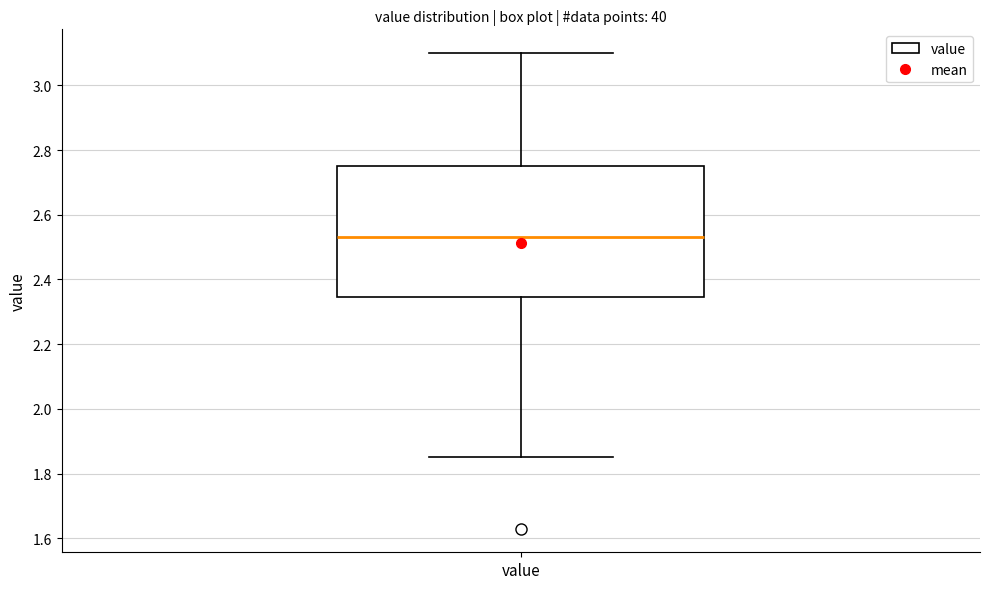

Transcribe this box plot: give where the median line is, the range the box spans, and where the two whiskers end, as read against the y-axis. The values are not printed on the chart, so give them approximately, as read against the axis.

median 2.54, box 2.34 to 2.76, whiskers 1.86 to 3.10